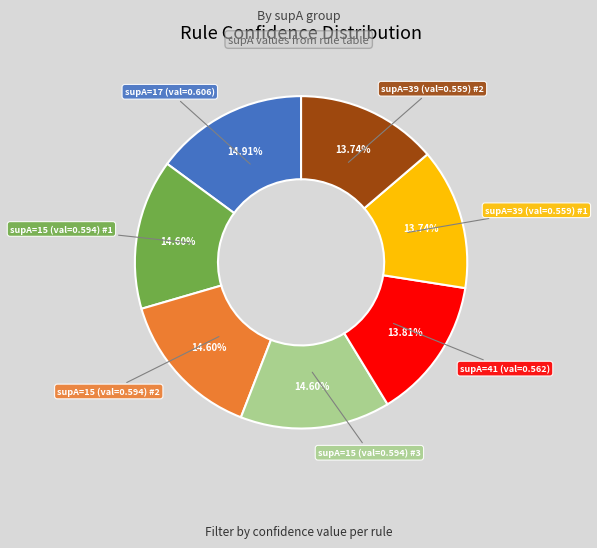

Combined, do supA=15 (val=0.594) #2 and supA=15 (val=0.594) #1 account for over 50%?

No